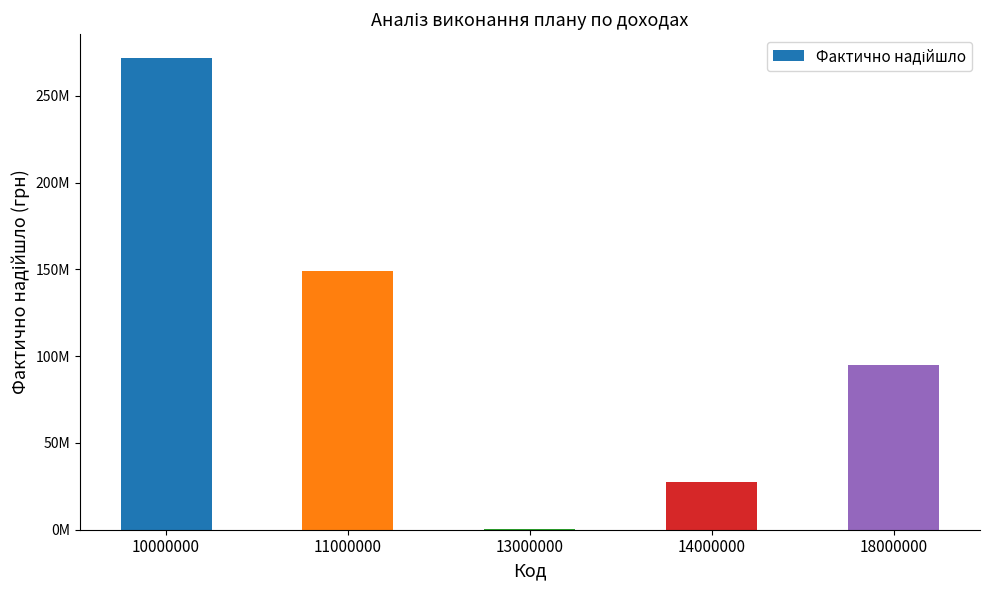

What is the greatest value displayed?

271875470.2